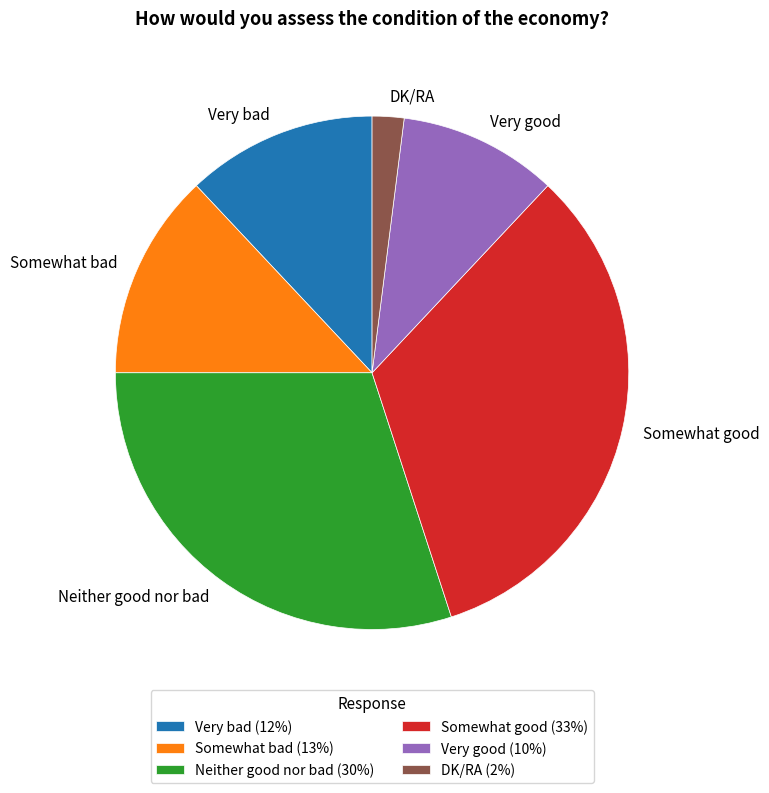

Is Neither good nor bad (30%) the majority of the pie?

No